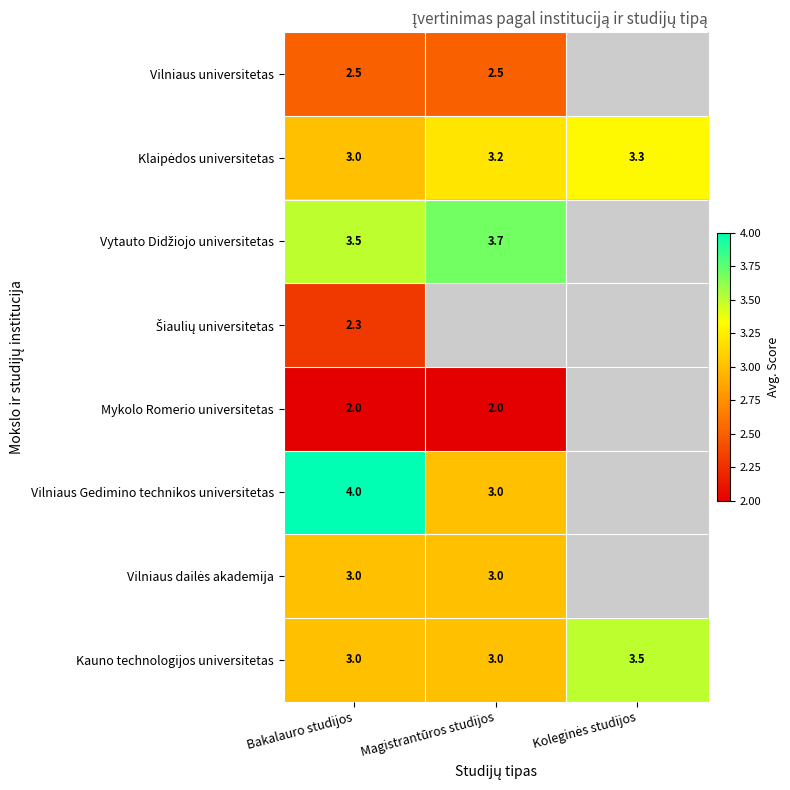

What is the total value across all series at Magistrantūros studijos?

20.4